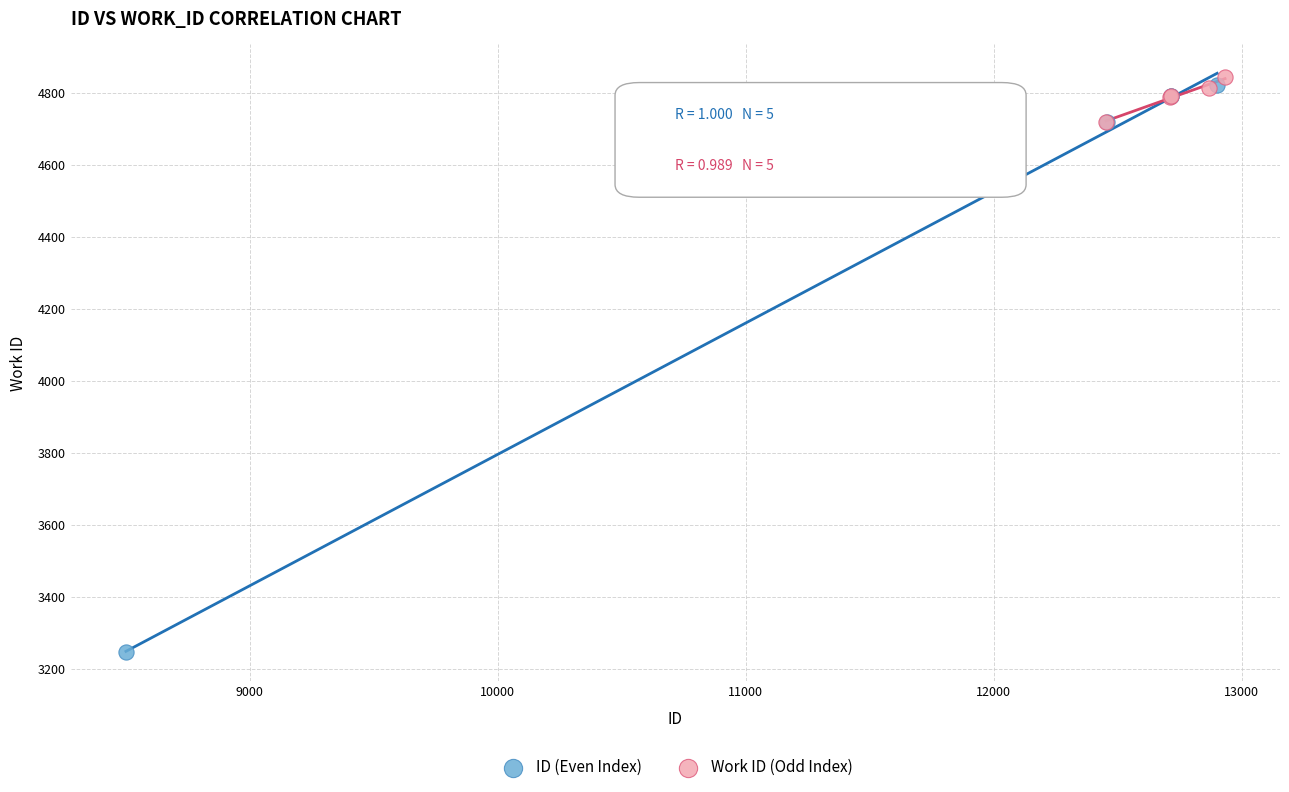

Which series reaches the minimum Y coordinate?

ID (Even Index)